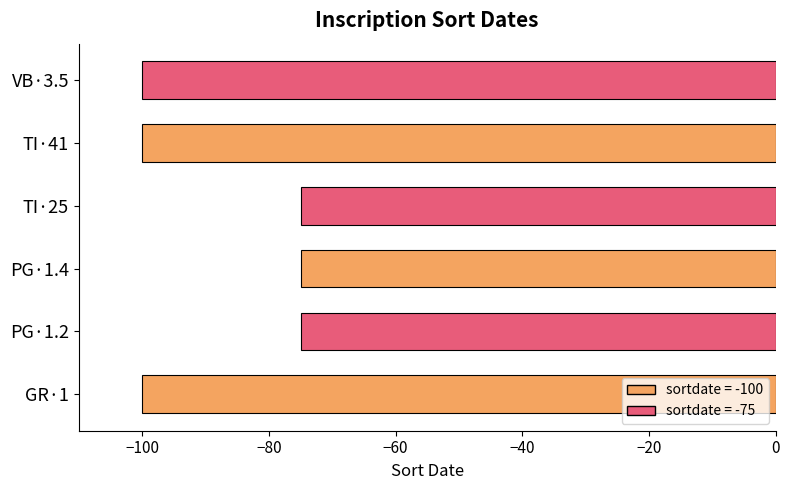

What is the difference between the maximum and minimum values?

25